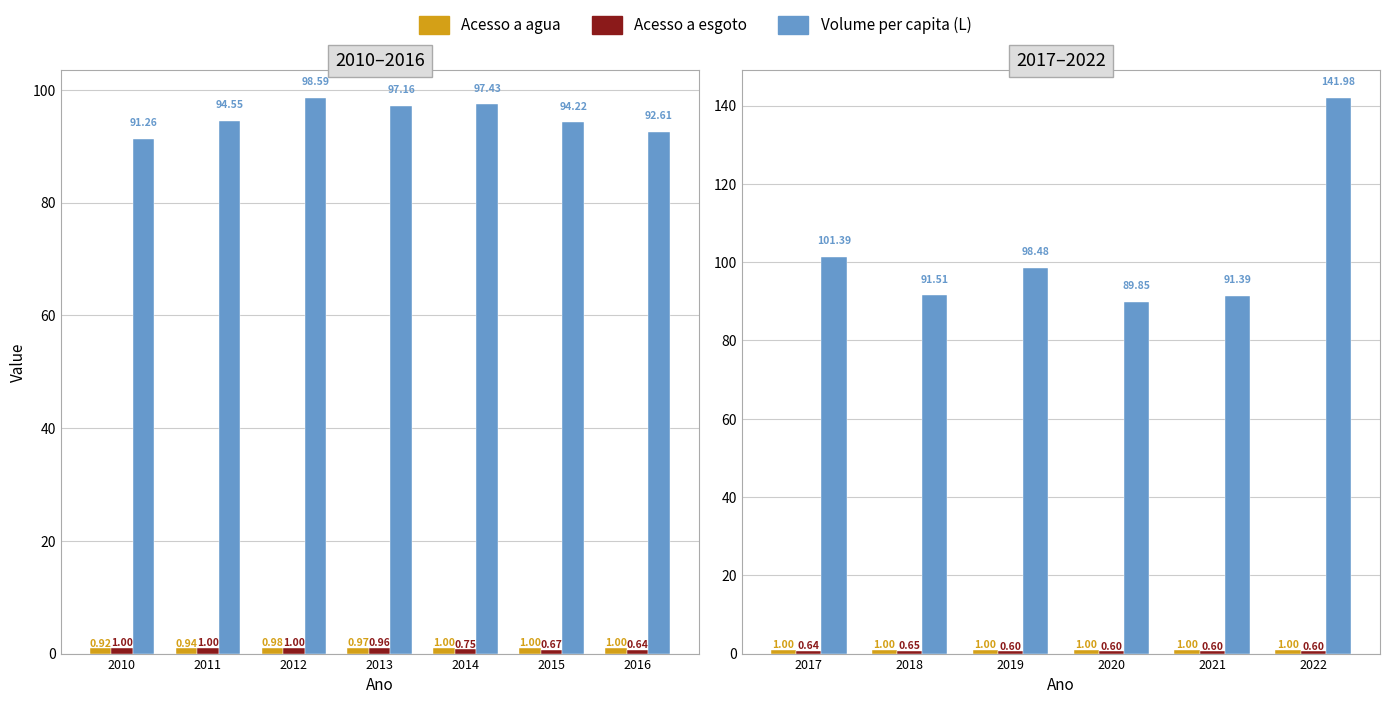

What is the value of the Acesso a agua bar at the 6th from the left?

1.0